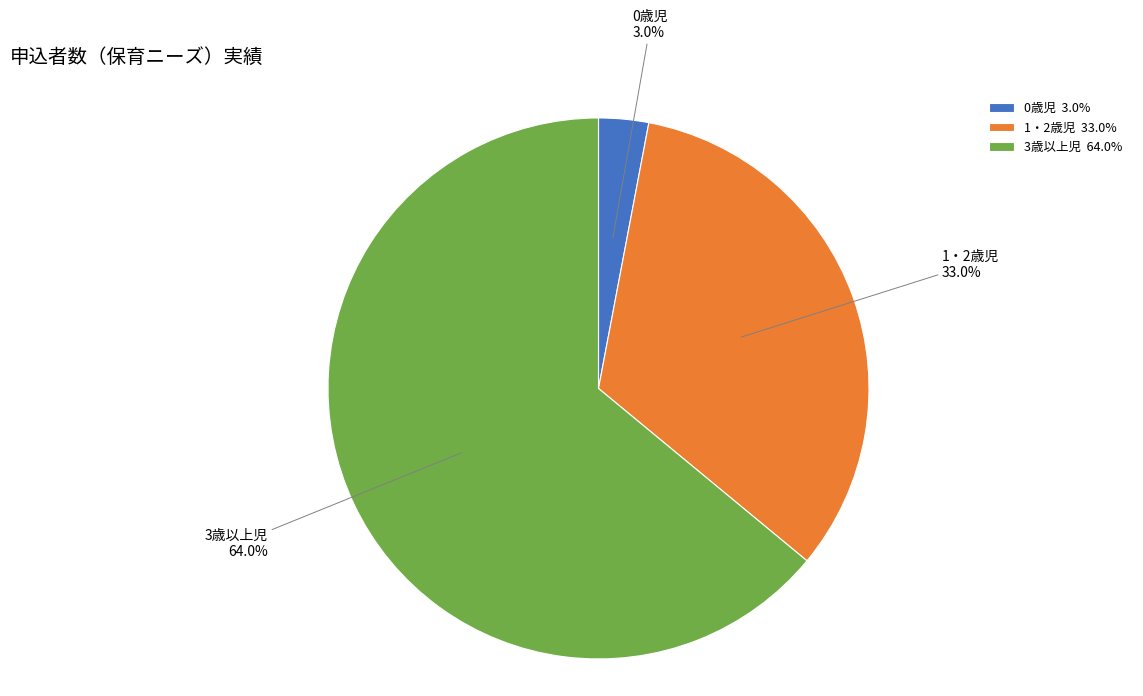

The 1・2歳児 slice represents 20% of the pie. True or false?

False